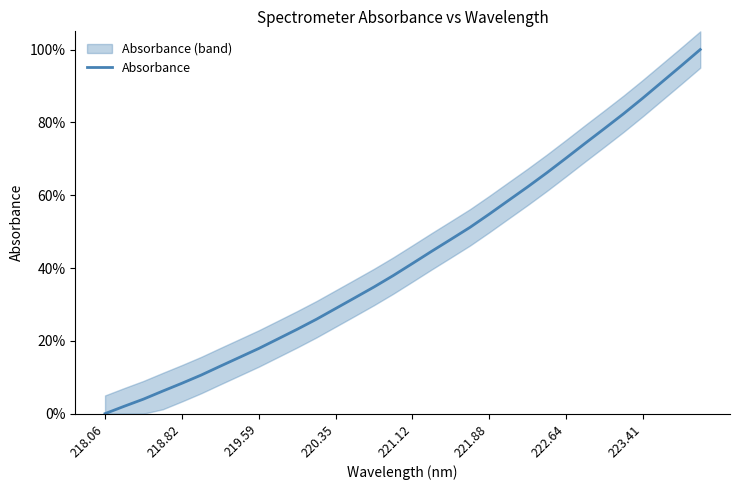

What is the highest value of the Absorbance series?

100.0